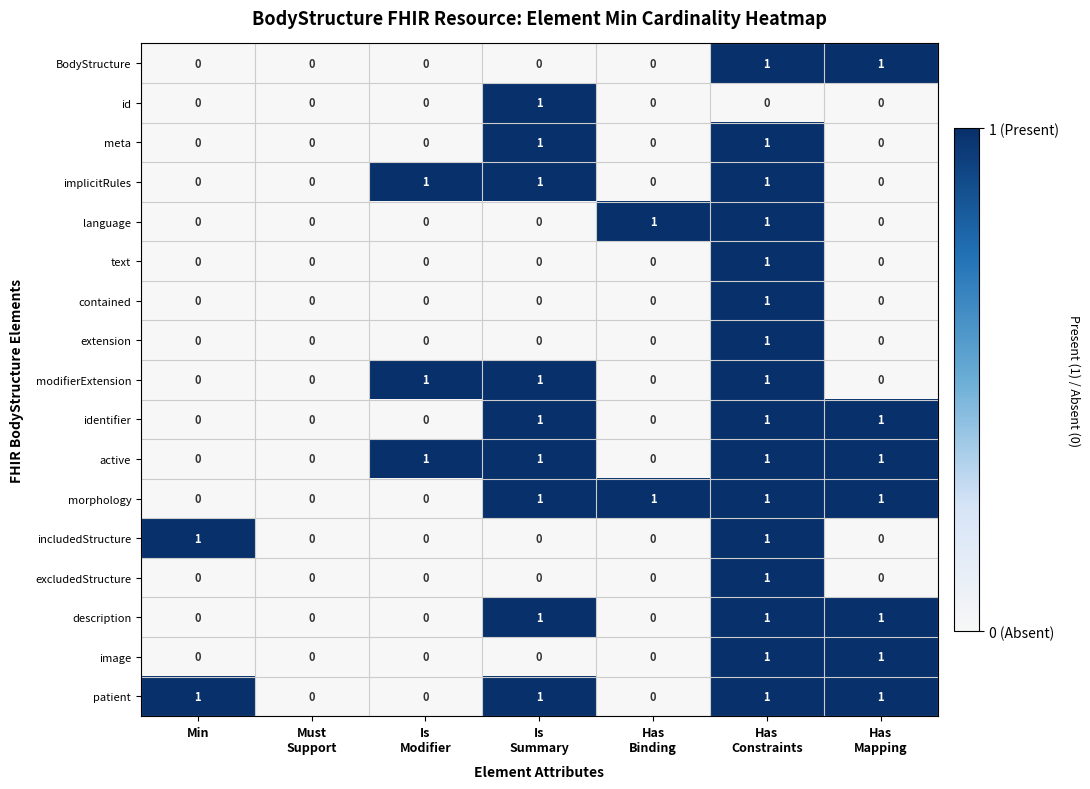

How many series are shown in this chart?

17